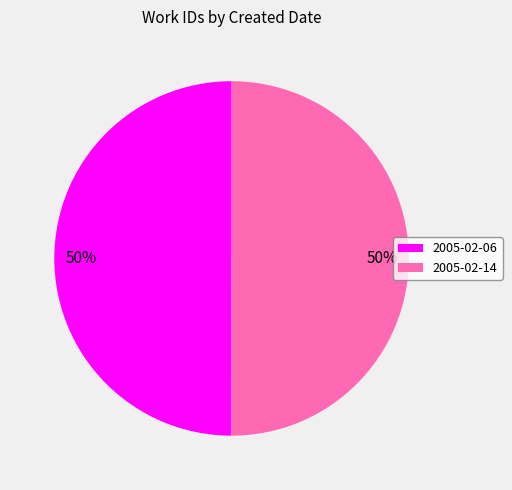

How many slices are in this pie chart?

2